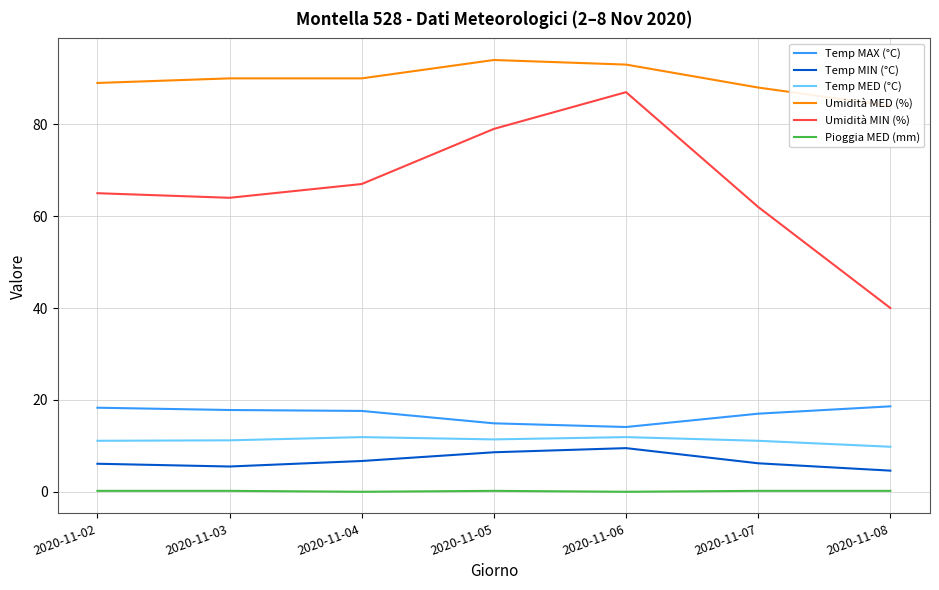

Reading left to right, transcribe all the data shown in this chart.

Temp MAX (°C): 18.3	17.8	17.6	14.9	14.1	17.0	18.6
Temp MIN (°C): 6.1	5.5	6.7	8.6	9.5	6.2	4.6
Temp MED (°C): 11.1	11.2	11.9	11.4	11.9	11.1	9.8
Umidità MED (%): 89.0	90.0	90.0	94.0	93.0	88.0	84.0
Umidità MIN (%): 65.0	64.0	67.0	79.0	87.0	62.0	40.0
Pioggia MED (mm): 0.2	0.2	0.0	0.2	0.0	0.2	0.2